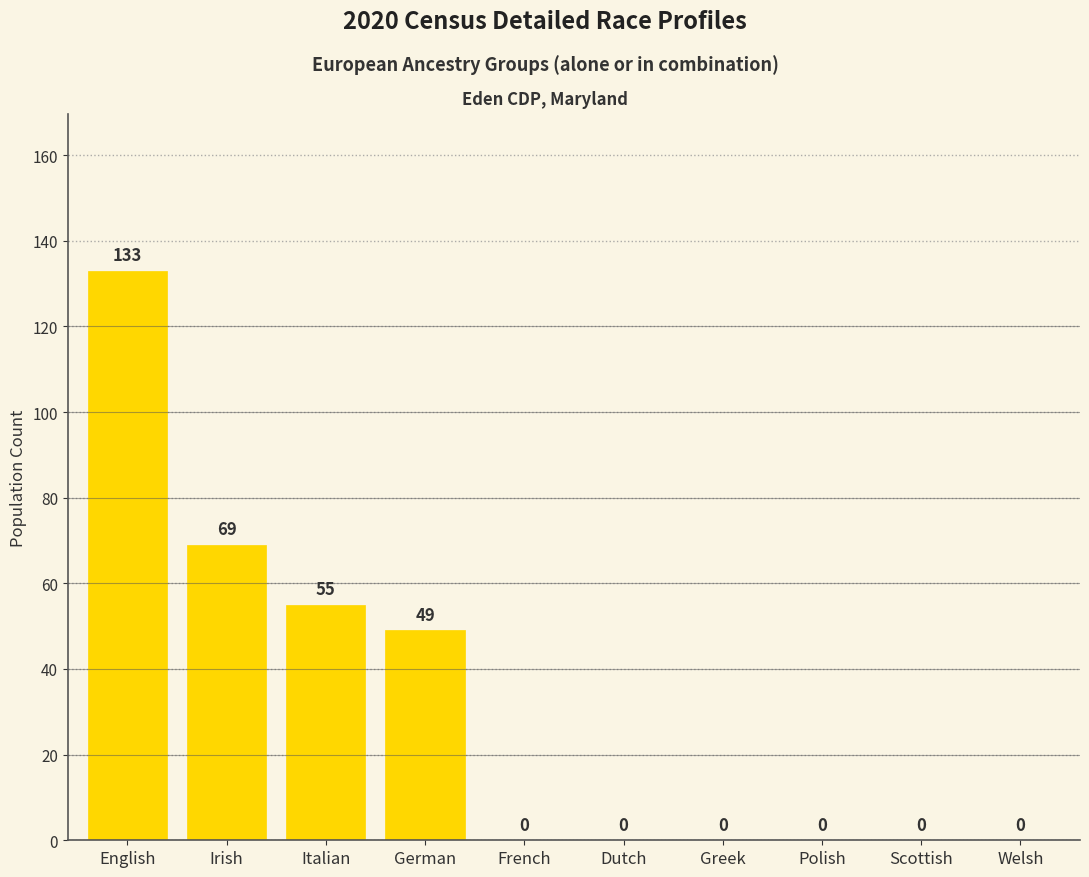

True or false: the data shows 0 at Polish.

True